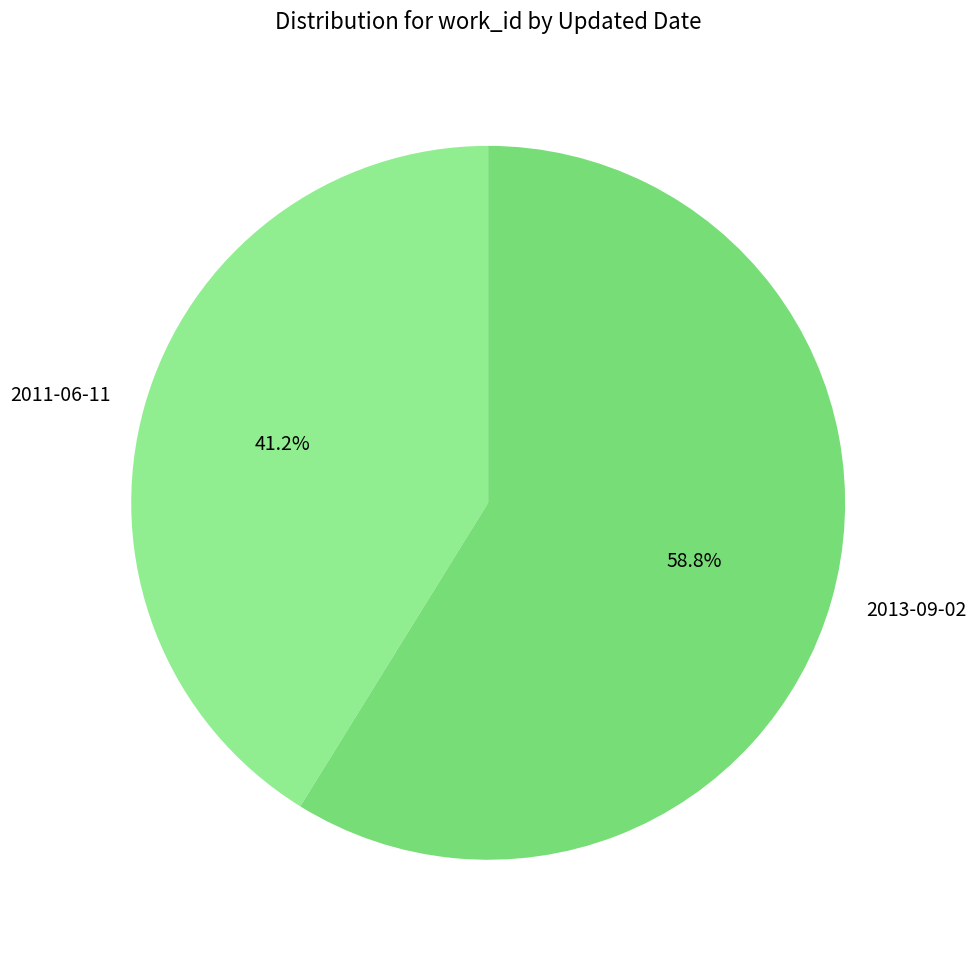

Combined, do 2013-09-02 and 2011-06-11 account for over 50%?

Yes